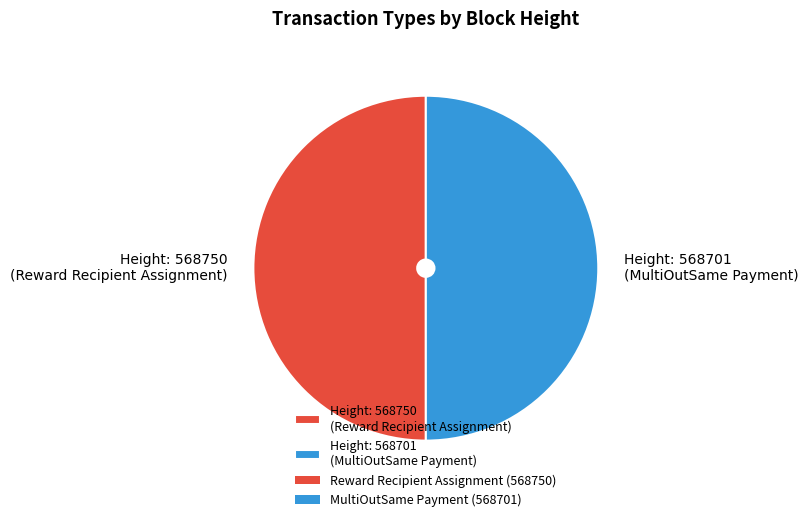

How many slices are in this pie chart?

2